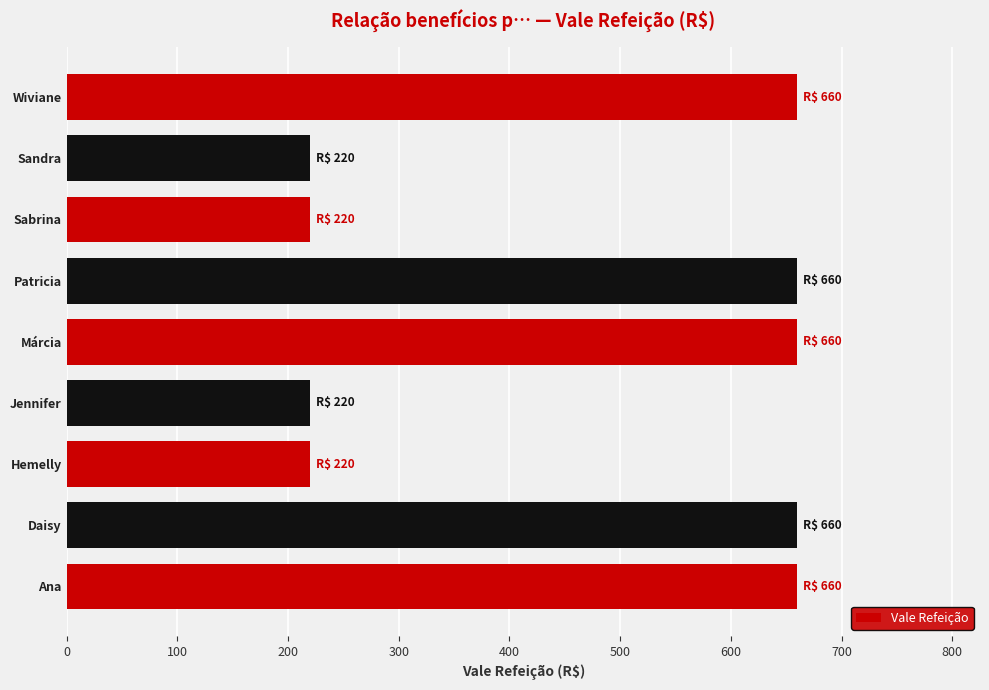

Reading bottom to top, extract all data points from this chart.

Ana=660	Daisy=660	Hemelly=220	Jennifer=220	Márcia=660	Patricia=660	Sabrina=220	Sandra=220	Wiviane=660